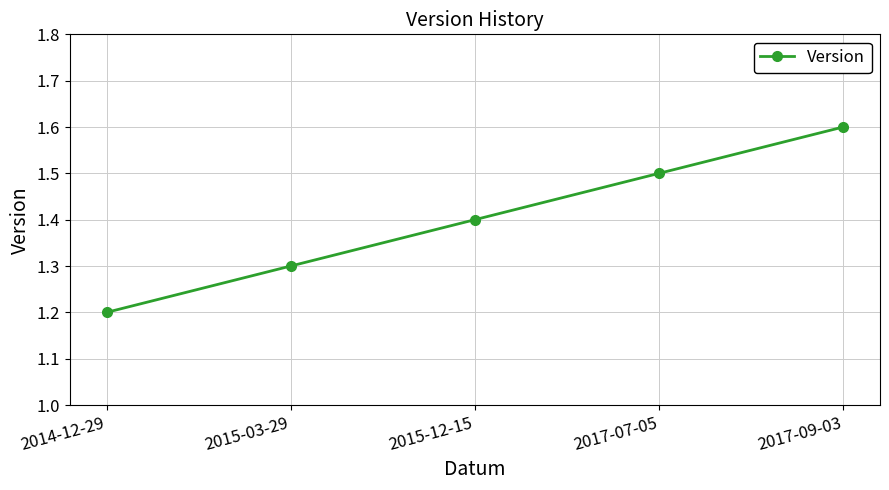

What is the sum of all values?

7.0